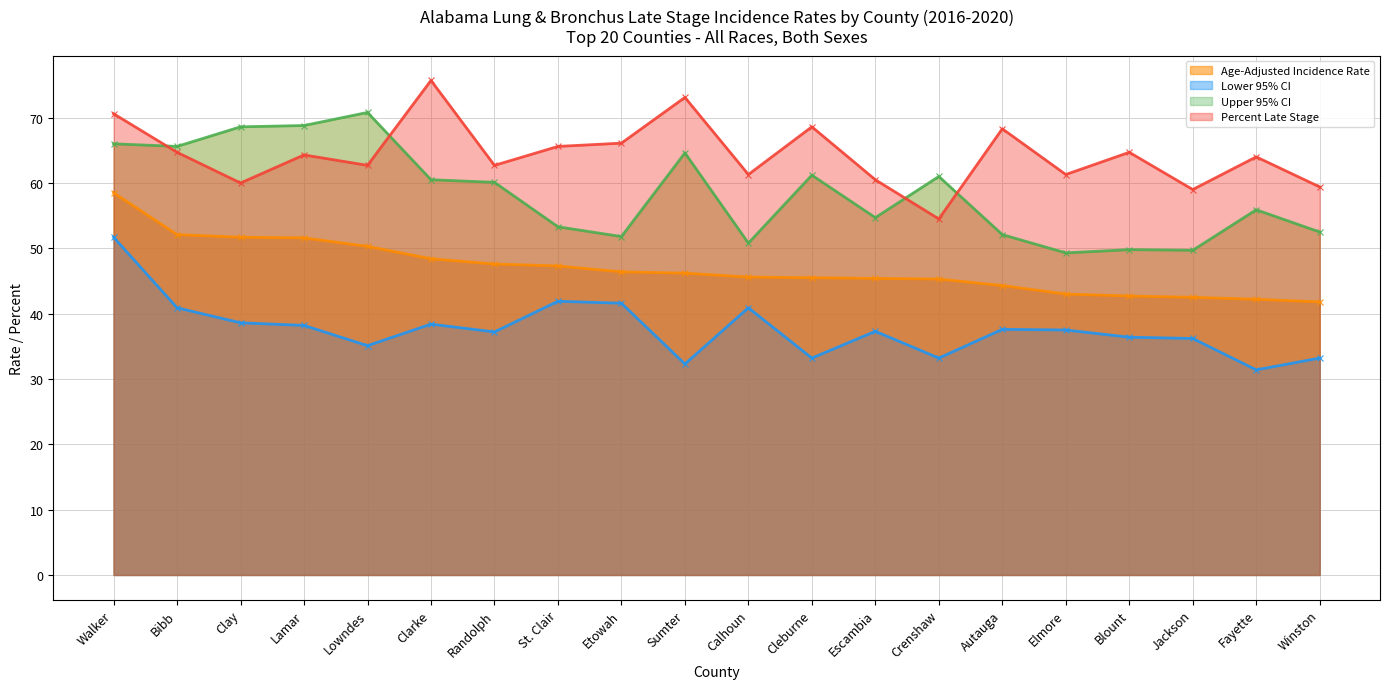

Reading left to right, transcribe all the data shown in this chart.

Age-Adjusted Incidence Rate: Walker=58.5	Bibb=52.1	Clay=51.7	Lamar=51.6	Lowndes=50.3	Clarke=48.4	Randolph=47.6	St. Clair=47.3	Etowah=46.4	Sumter=46.2	Calhoun=45.6	Cleburne=45.5	Escambia=45.4	Crenshaw=45.3	Autauga=44.3	Elmore=43.0	Blount=42.7	Jackson=42.5	Fayette=42.2	Winston=41.8
Lower 95% CI: Walker=51.7	Bibb=40.9	Clay=38.6	Lamar=38.2	Lowndes=35.1	Clarke=38.4	Randolph=37.2	St. Clair=41.9	Etowah=41.6	Sumter=32.3	Calhoun=40.9	Cleburne=33.2	Escambia=37.3	Crenshaw=33.2	Autauga=37.6	Elmore=37.5	Blount=36.4	Jackson=36.2	Fayette=31.4	Winston=33.2
Upper 95% CI: Walker=66.0	Bibb=65.6	Clay=68.6	Lamar=68.8	Lowndes=70.8	Clarke=60.5	Randolph=60.1	St. Clair=53.3	Etowah=51.8	Sumter=64.6	Calhoun=50.8	Cleburne=61.2	Escambia=54.7	Crenshaw=61.0	Autauga=52.1	Elmore=49.3	Blount=49.8	Jackson=49.7	Fayette=55.9	Winston=52.5
Percent Late Stage: Walker=70.6	Bibb=64.7	Clay=60.0	Lamar=64.3	Lowndes=62.7	Clarke=75.7	Randolph=62.7	St. Clair=65.6	Etowah=66.1	Sumter=73.1	Calhoun=61.3	Cleburne=68.6	Escambia=60.5	Crenshaw=54.5	Autauga=68.3	Elmore=61.3	Blount=64.7	Jackson=59.0	Fayette=64.0	Winston=59.4